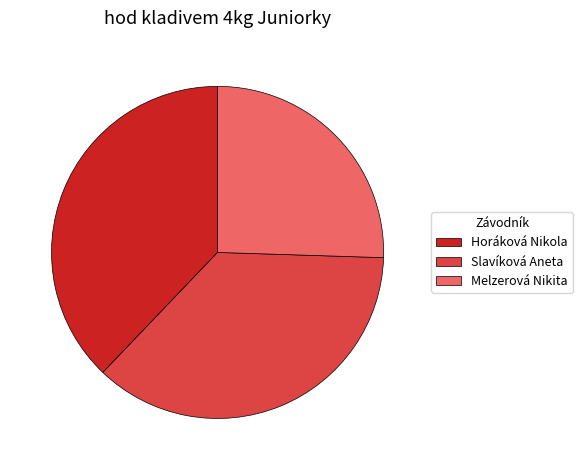

What is the largest slice in the pie chart?

Horáková Nikola